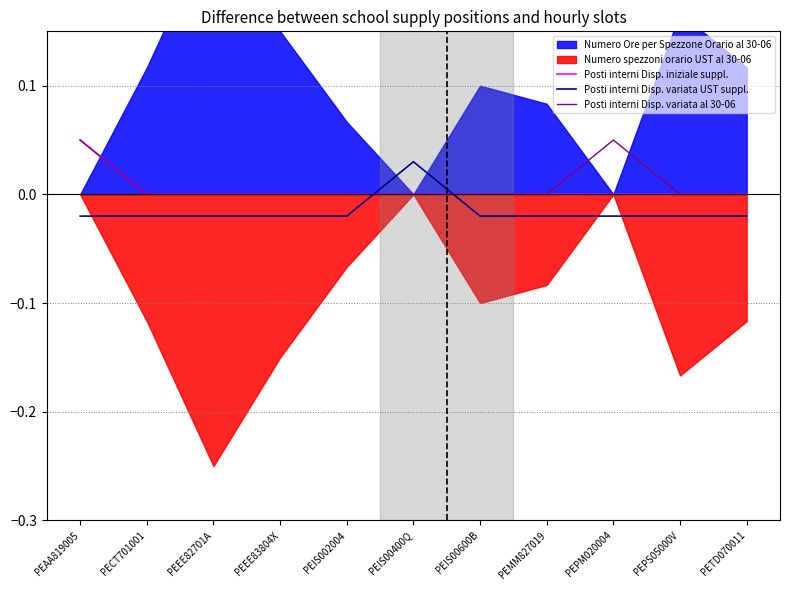

Reading right to left, extract all data points from this chart.

Posti interni Disp. iniziale suppl.: 0.0	0.0	0.0	0.0	0.0	0.0	0.0	0.0	0.0	0.0	0.1
Posti interni Disp. variata UST suppl.: -0.0	-0.0	-0.0	-0.0	-0.0	0.0	-0.0	-0.0	-0.0	-0.0	-0.0
Posti interni Disp. variata al 30-06: 0.0	0.0	0.1	0.0	0.0	0.0	0.0	0.0	0.0	0.0	0.1